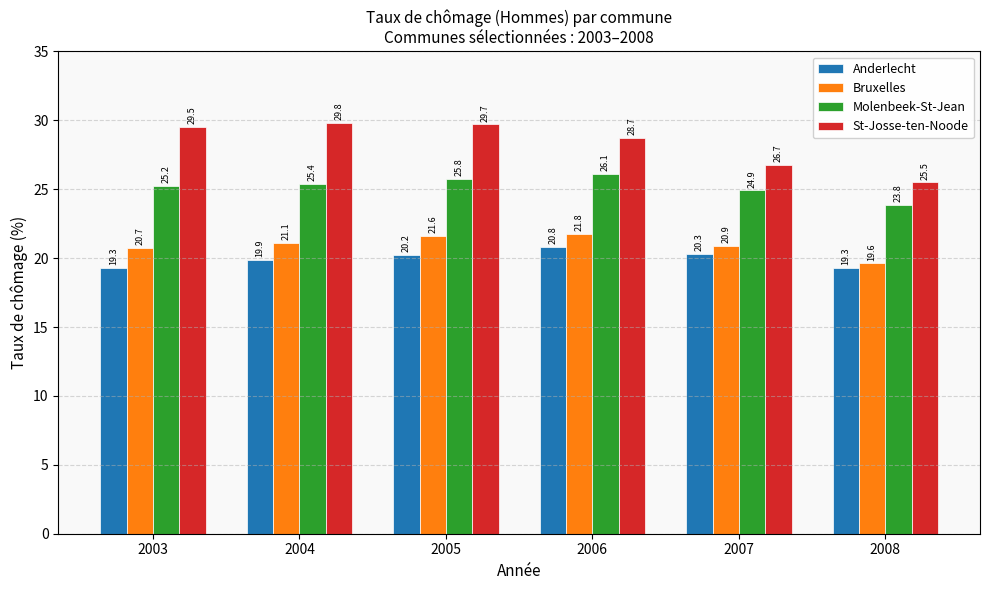

What is the value of the St-Josse-ten-Noode bar at the 5th from the left?

26.7